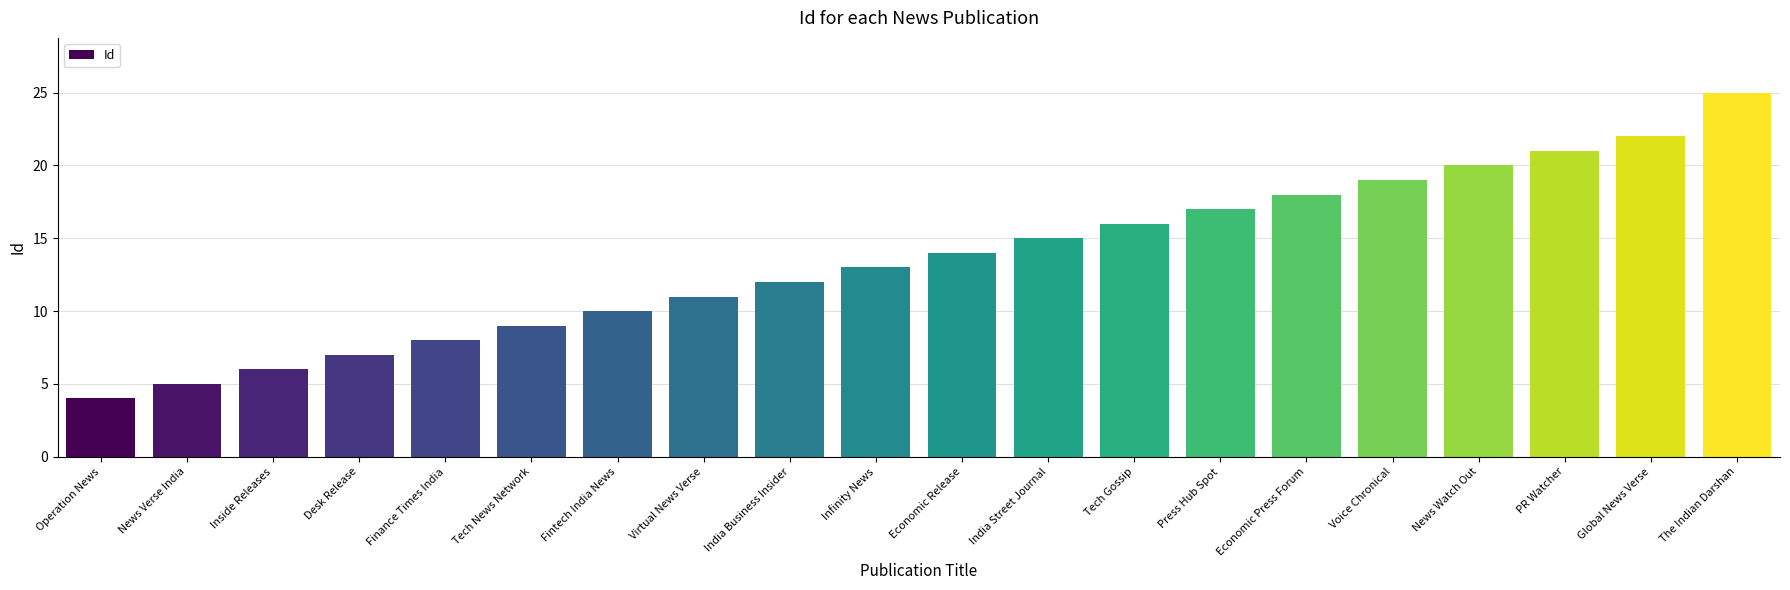

The chart shows a value of 25 at Press Hub Spot. True or false?

False